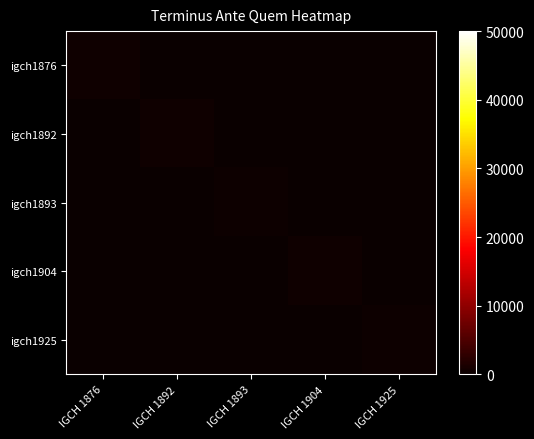

Reading right to left, list all the values displayed in this chart.

igch1876: IGCH 1925=0	IGCH 1904=0	IGCH 1893=0	IGCH 1892=0	IGCH 1876=500
igch1892: IGCH 1925=0	IGCH 1904=0	IGCH 1893=0	IGCH 1892=450	IGCH 1876=0
igch1893: IGCH 1925=0	IGCH 1904=0	IGCH 1893=300	IGCH 1892=0	IGCH 1876=0
igch1904: IGCH 1925=0	IGCH 1904=405	IGCH 1893=0	IGCH 1892=0	IGCH 1876=0
igch1925: IGCH 1925=330	IGCH 1904=0	IGCH 1893=0	IGCH 1892=0	IGCH 1876=0